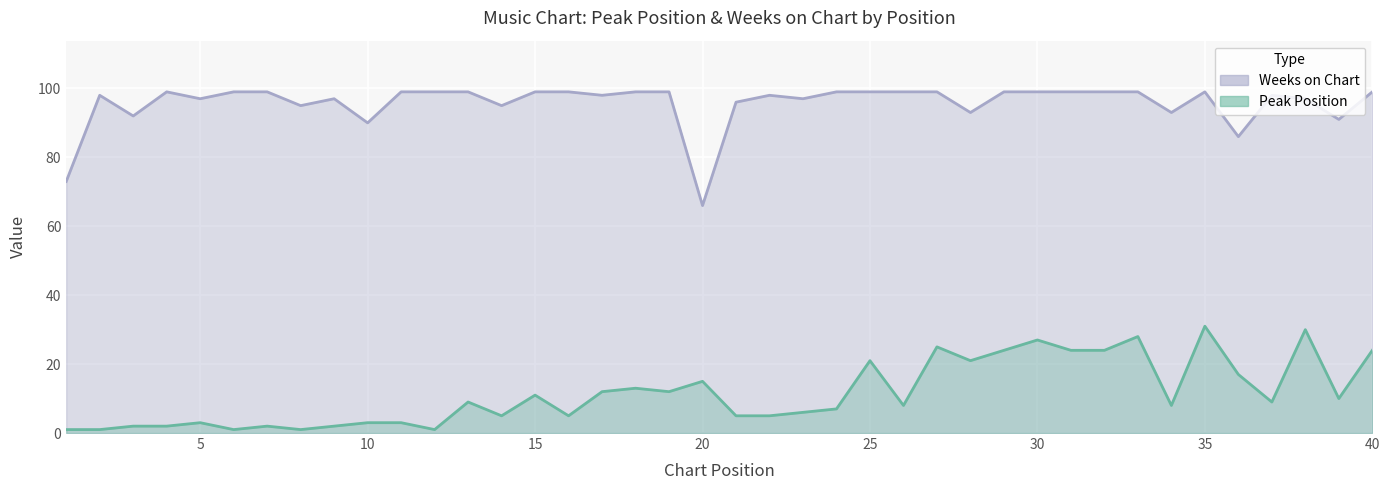

What is the highest value of the Weeks on Chart series?

99